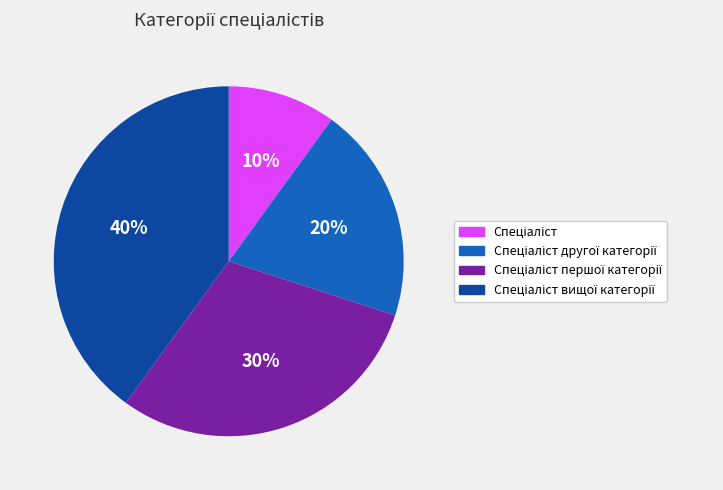

Count the number of slices in the pie.

4